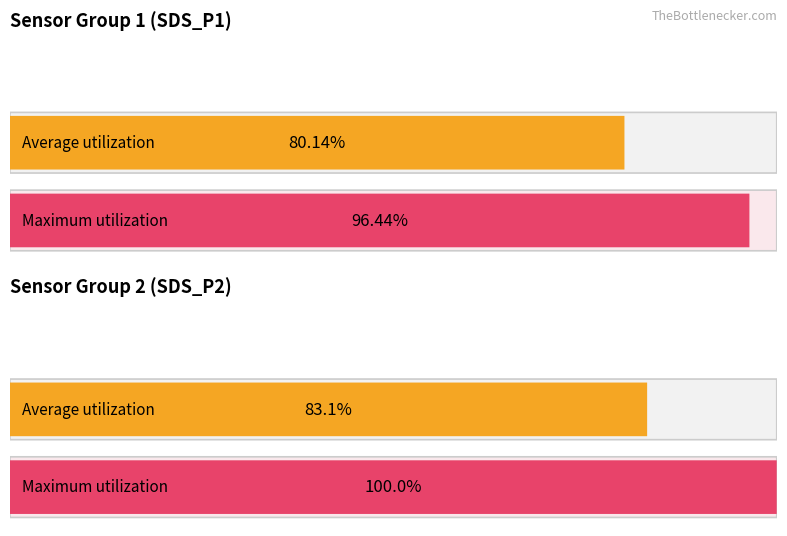

What position from the right is SDS_P1?

4